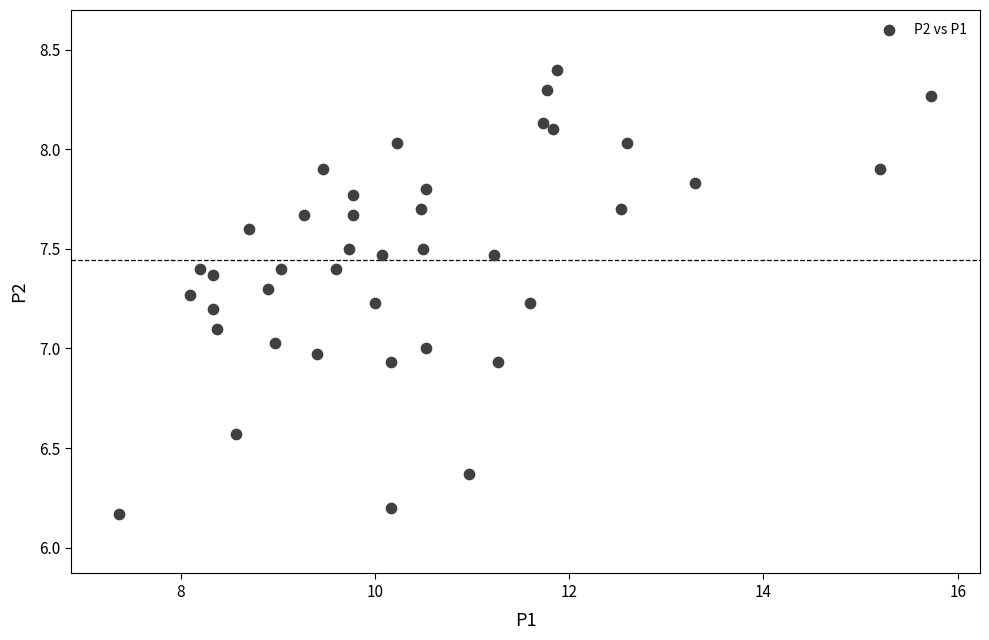

What is the range of Y values (max minus min)?

2.2